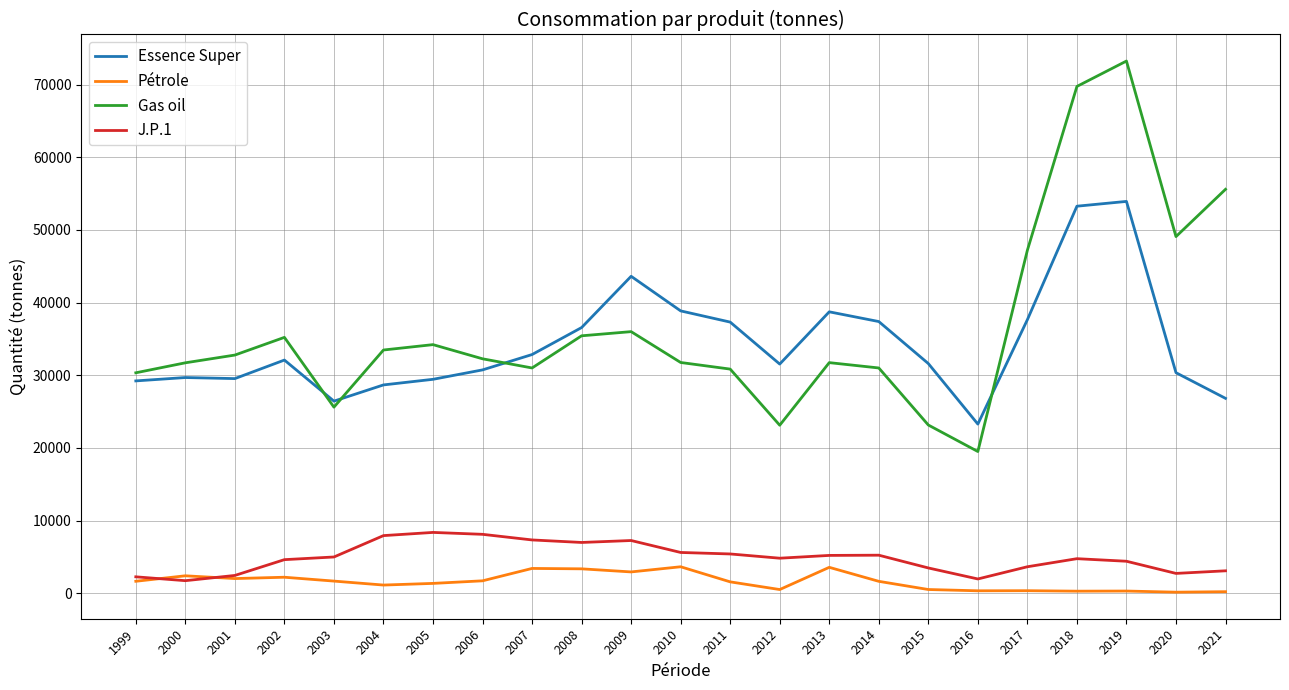

Which series has the widest spread of values?

Gas oil